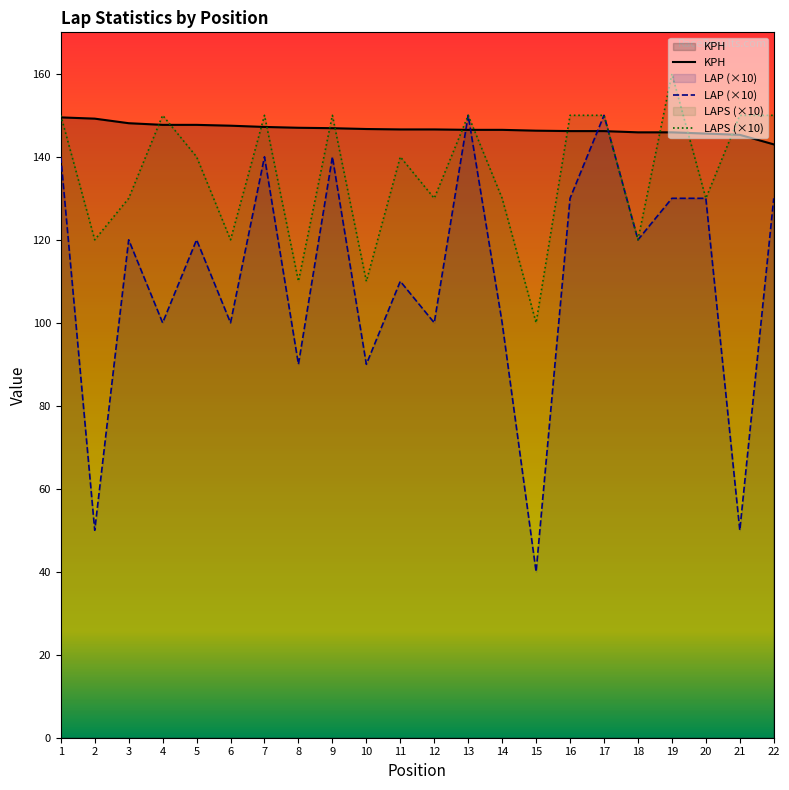

What is the value of the LAP point at the 21st from the left?

50.0